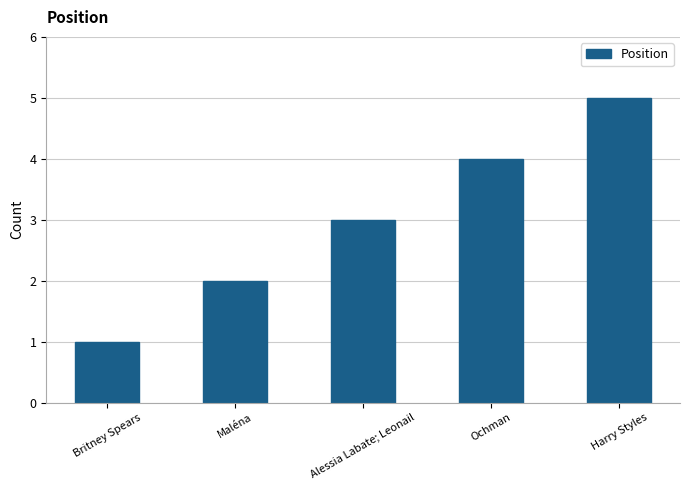

How many data points are less than 3?

2